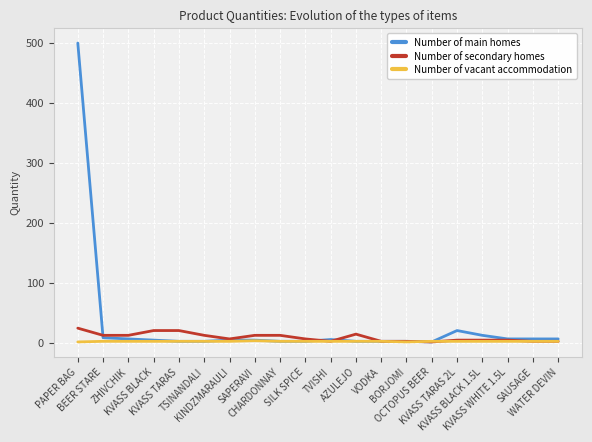

Which series has the widest spread of values?

Number of main homes